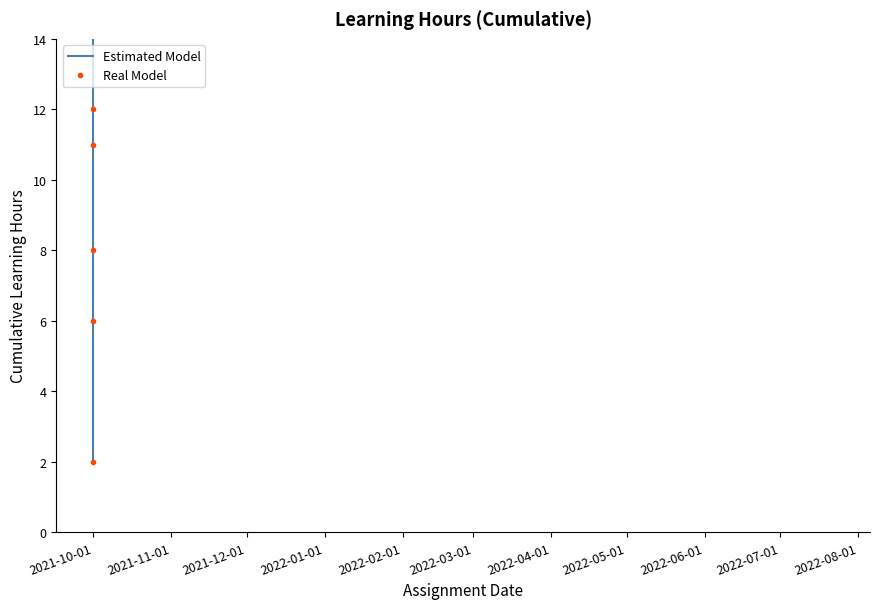

Which has a higher value, 2022-04-01 or 2021-11-01?

2022-04-01